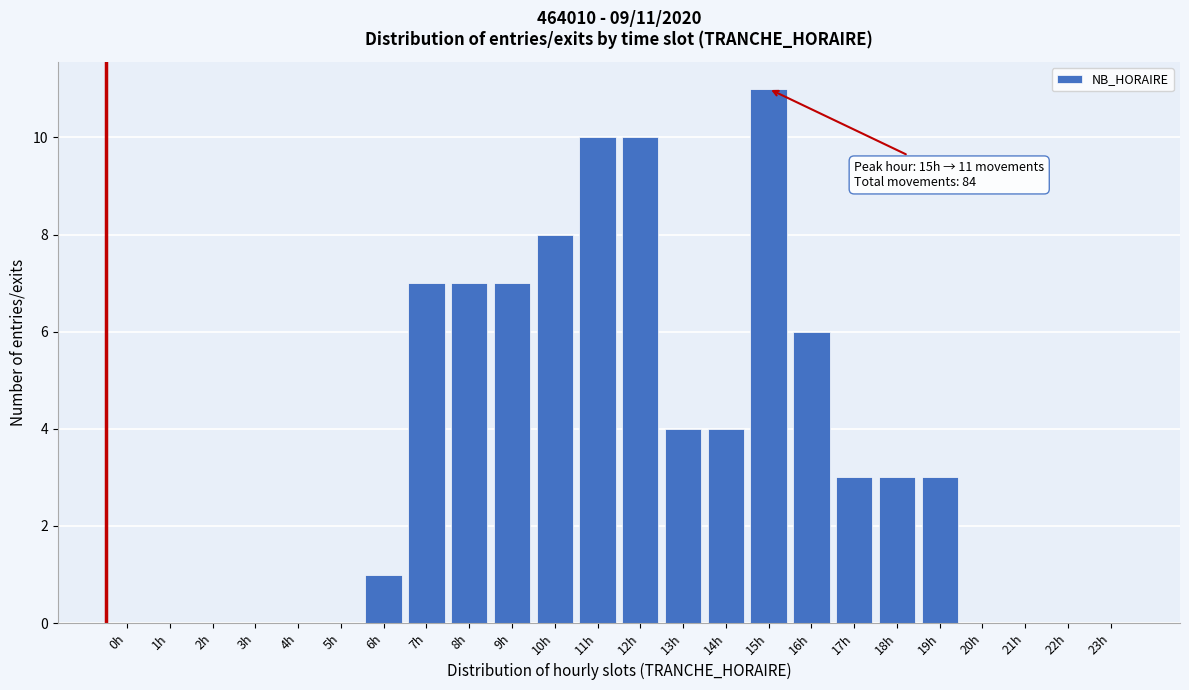

Reading left to right, extract all data points from this chart.

0h=0	1h=0	2h=0	3h=0	4h=0	5h=0	6h=1	7h=7	8h=7	9h=7	10h=8	11h=10	12h=10	13h=4	14h=4	15h=11	16h=6	17h=3	18h=3	19h=3	20h=0	21h=0	22h=0	23h=0